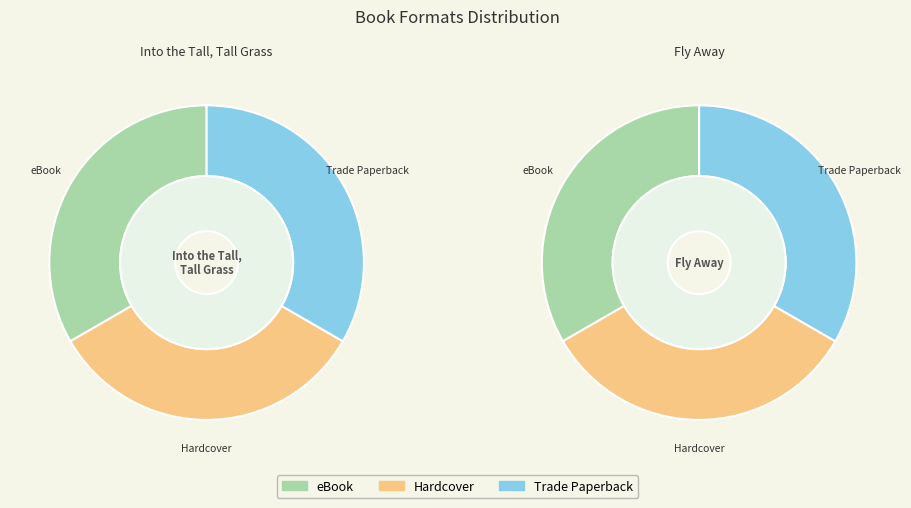

To the nearest percent, what is the combined percentage of Fly Away and Into the Tall, Tall Grass?

100%